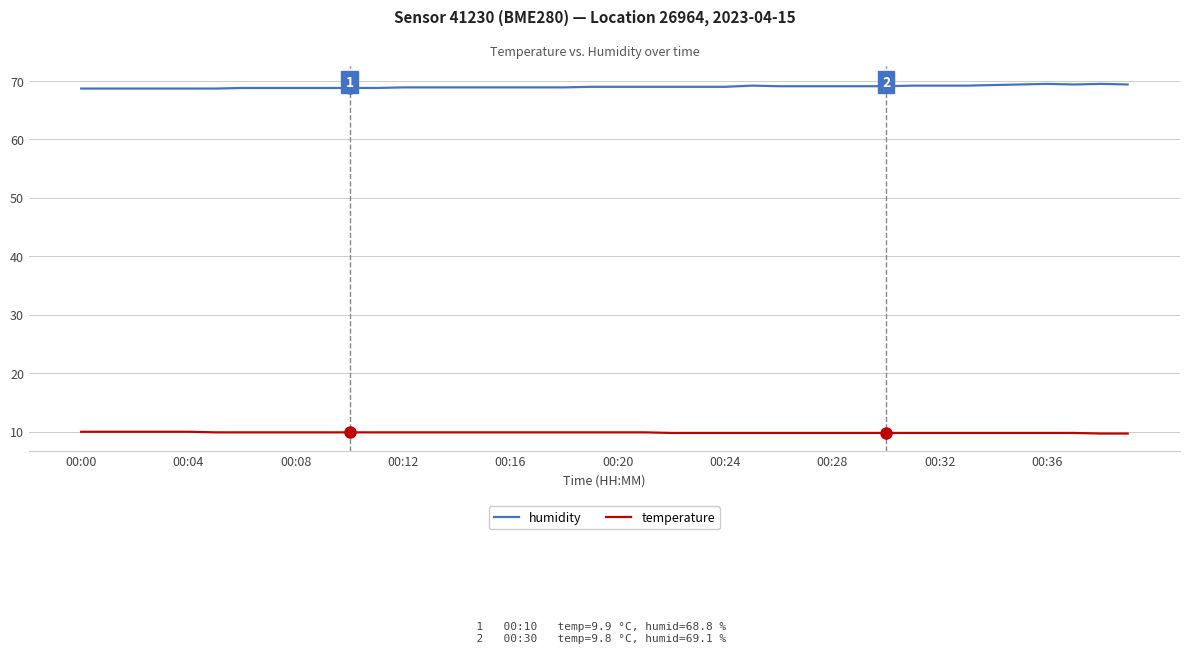

True or false: humidity and temperature cross at least once.

False